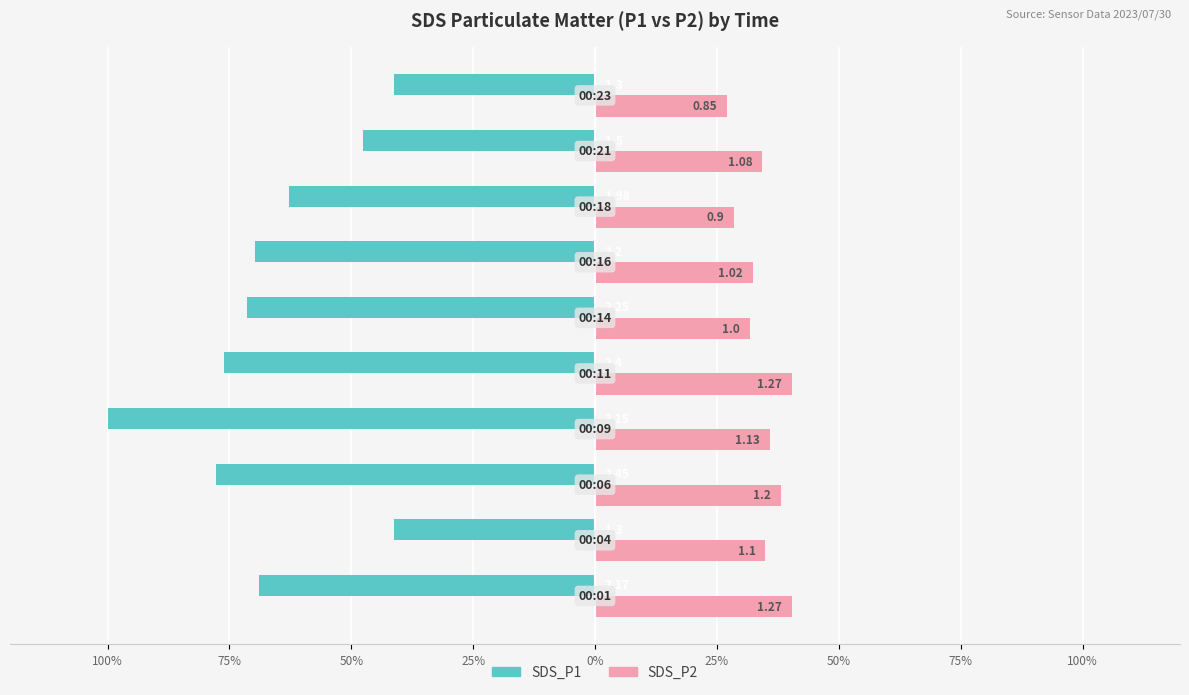

What are all the series names shown in the legend?

SDS_P1, SDS_P2